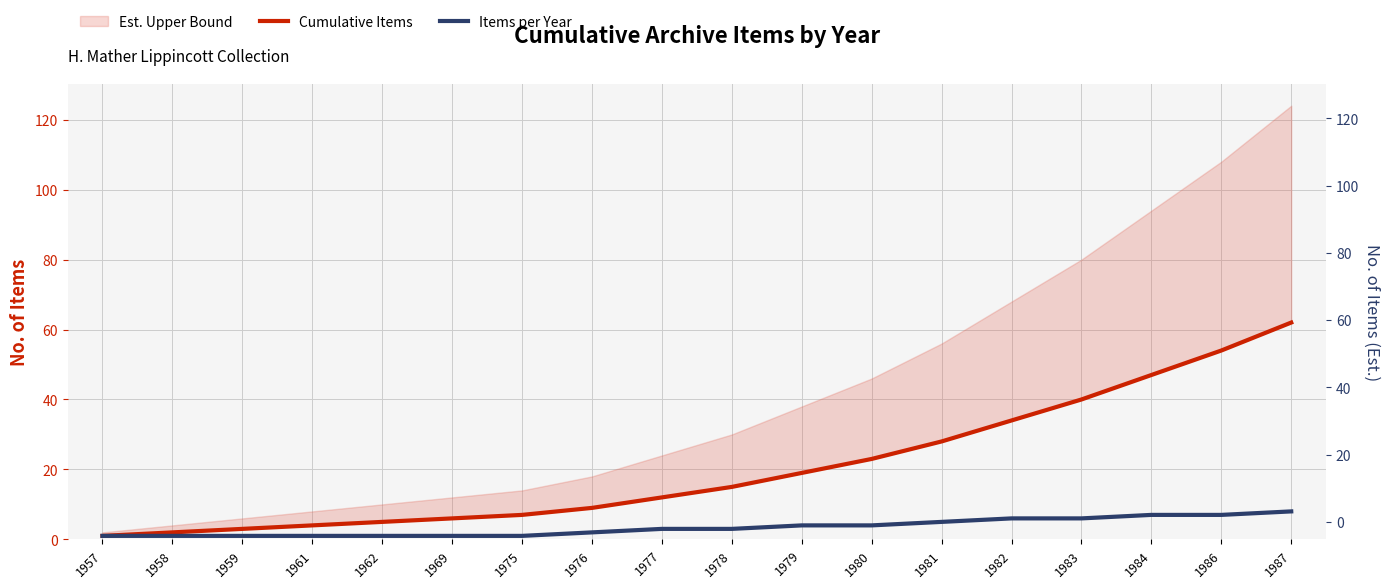

Reading right to left, what are all the values shown in this chart?

Cumulative Items: 62	54	47	40	34	28	23	19	15	12	9	7	6	5	4	3	2	1
Items per Year: 8	7	7	6	6	5	4	4	3	3	2	1	1	1	1	1	1	1